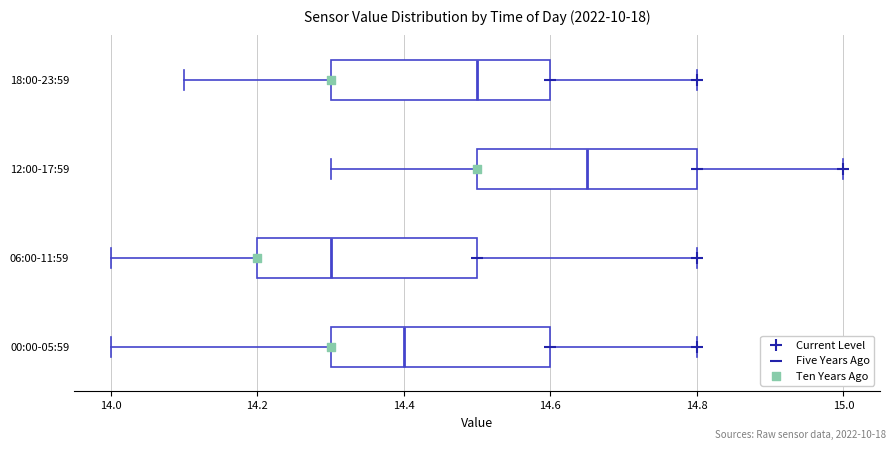

Reading bottom to top, transcribe this box plot: for each box, give where its median line is, the range the box spans, and where its two whiskers end, as read against the x-axis. The values are not printed on the chart, so give them approximately, as read against the axis.

00:00-05:59: median 14.40, box 14.30 to 14.60, whiskers 14.00 to 14.80
06:00-11:59: median 14.30, box 14.20 to 14.50, whiskers 14.00 to 14.80
12:00-17:59: median 14.66, box 14.50 to 14.80, whiskers 14.30 to 15.00
18:00-23:59: median 14.50, box 14.30 to 14.60, whiskers 14.10 to 14.80